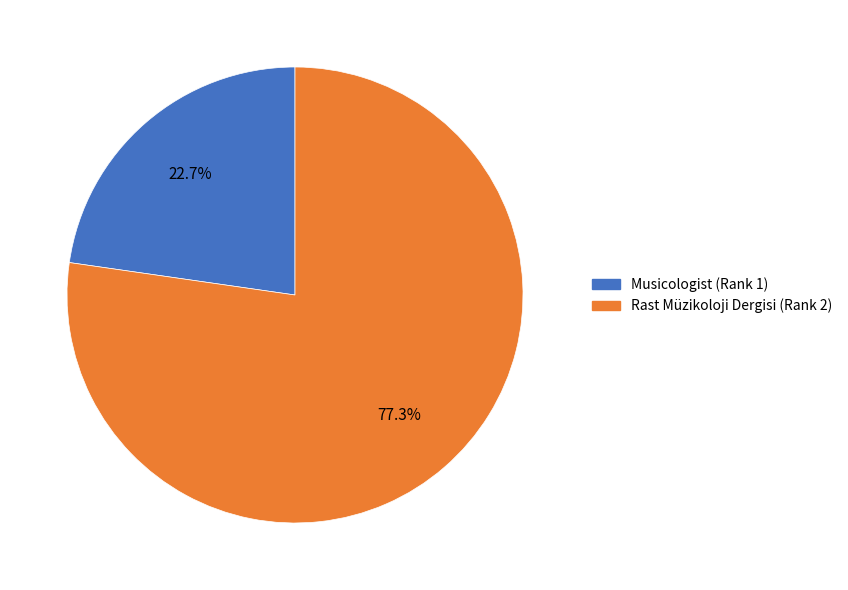

Does any single category account for the majority?

Yes